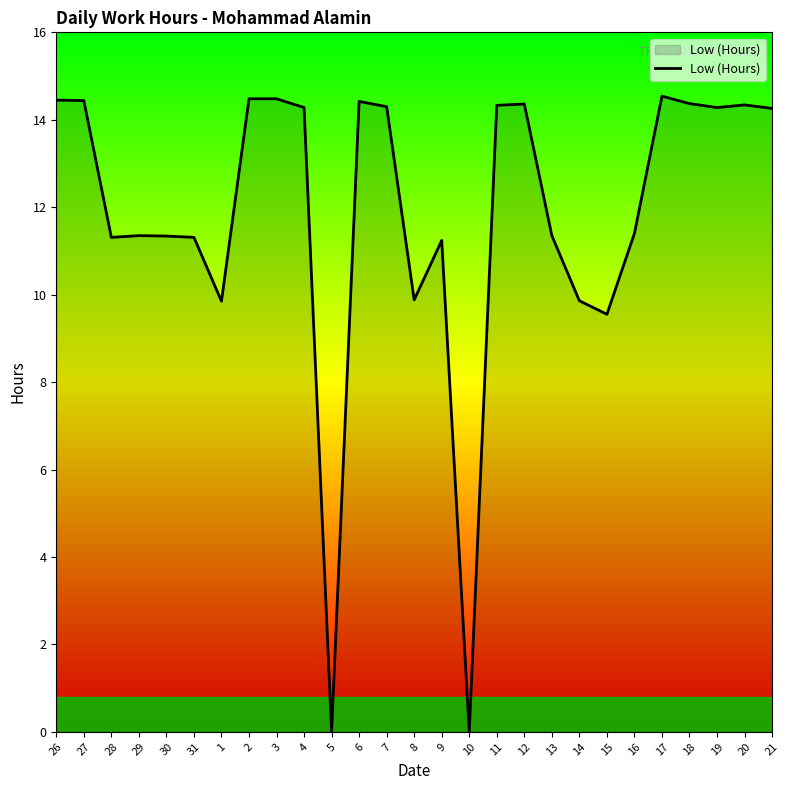

What is the approximate value at 20?

14.3